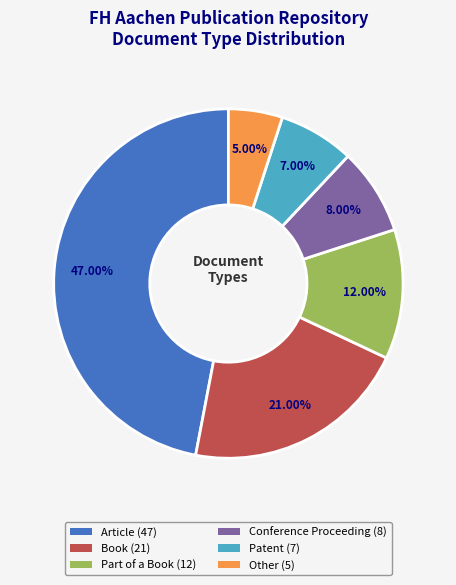

Does Other account for over 50% of the chart?

No